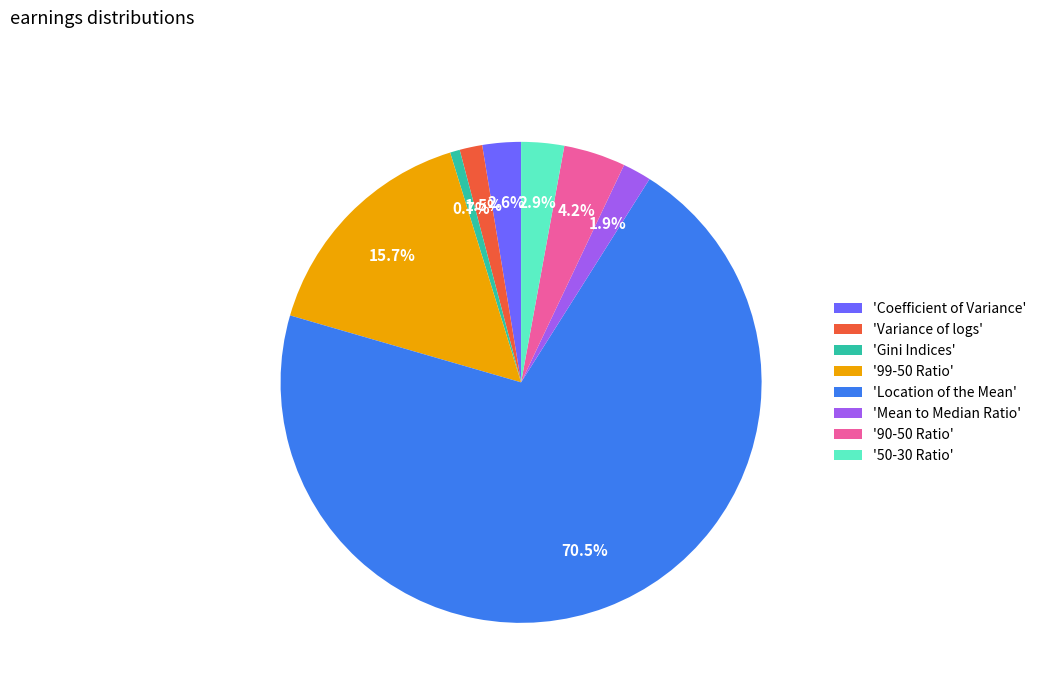

Do 'Mean to Median Ratio' and '90-50 Ratio' together represent more than half of the pie?

No